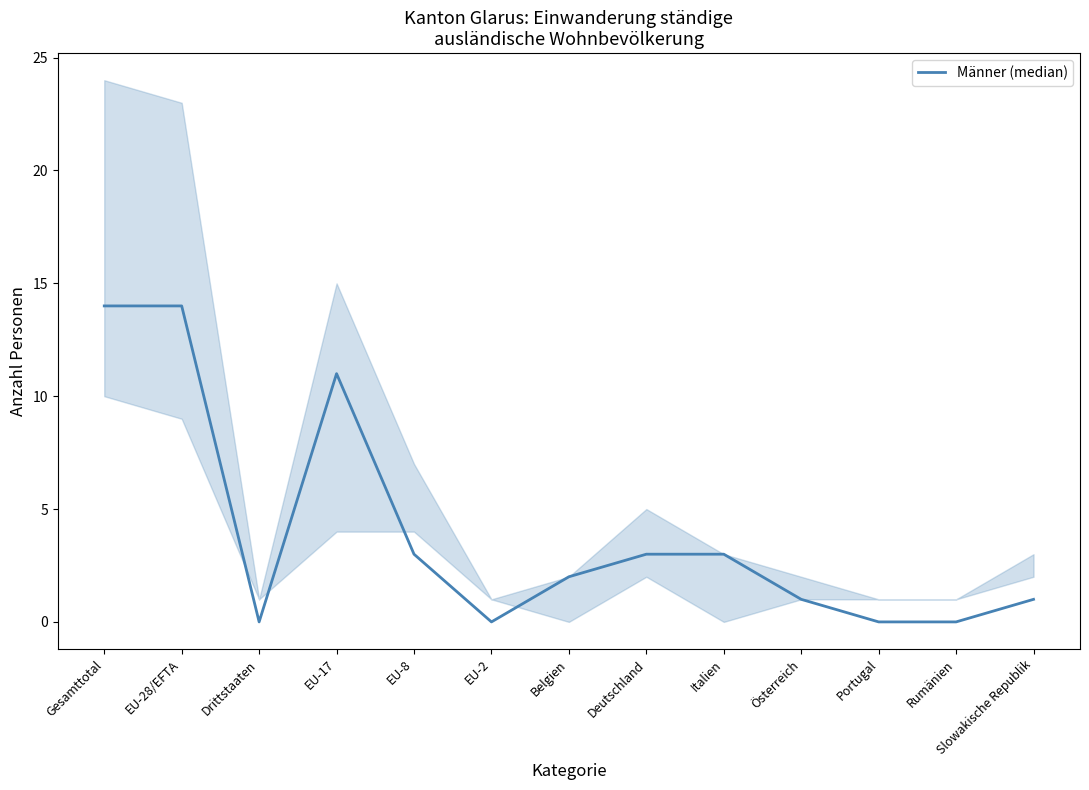

What is the sum of all values?

52